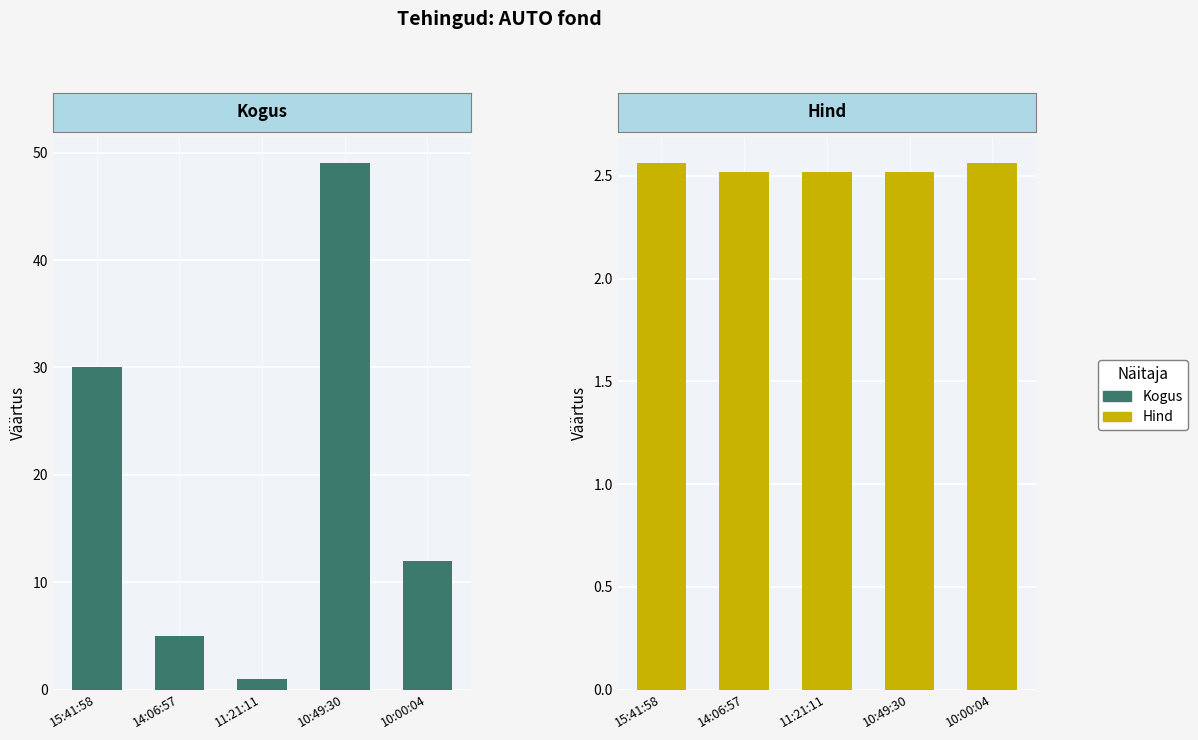

At which label is Kogus closest to 25?

15:41:58